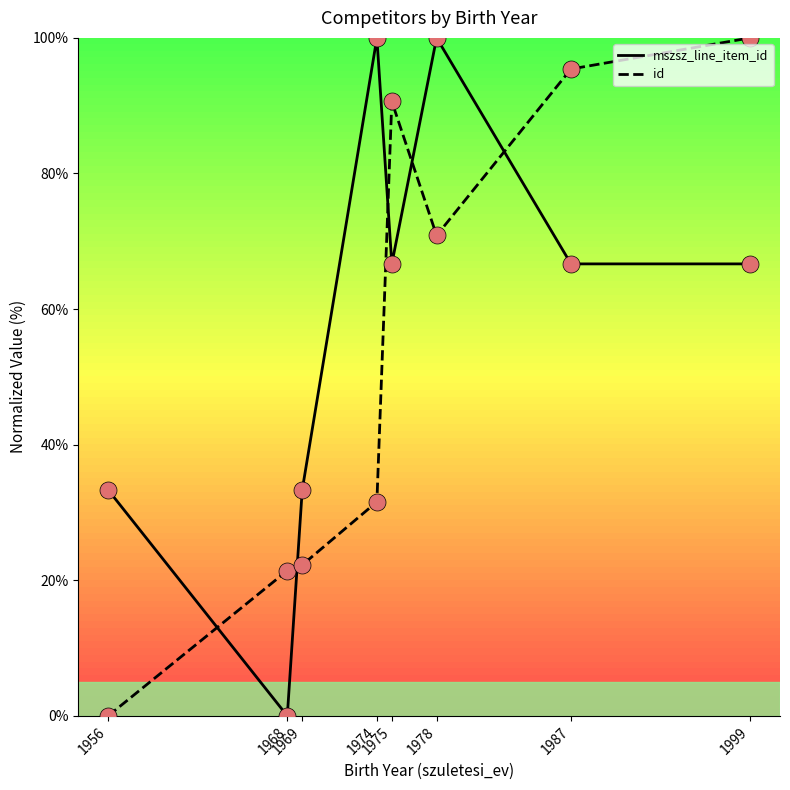

Which series has the largest total across all categories?

mszsz_line_item_id